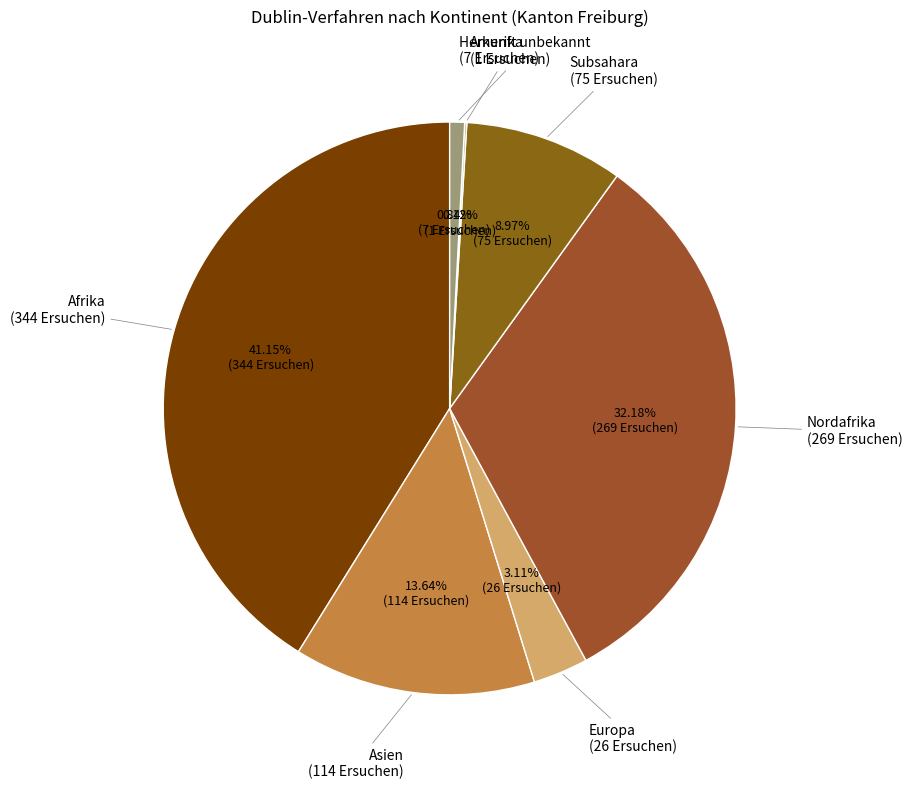

Is the sum of Europa and Nordafrika greater than half?

No